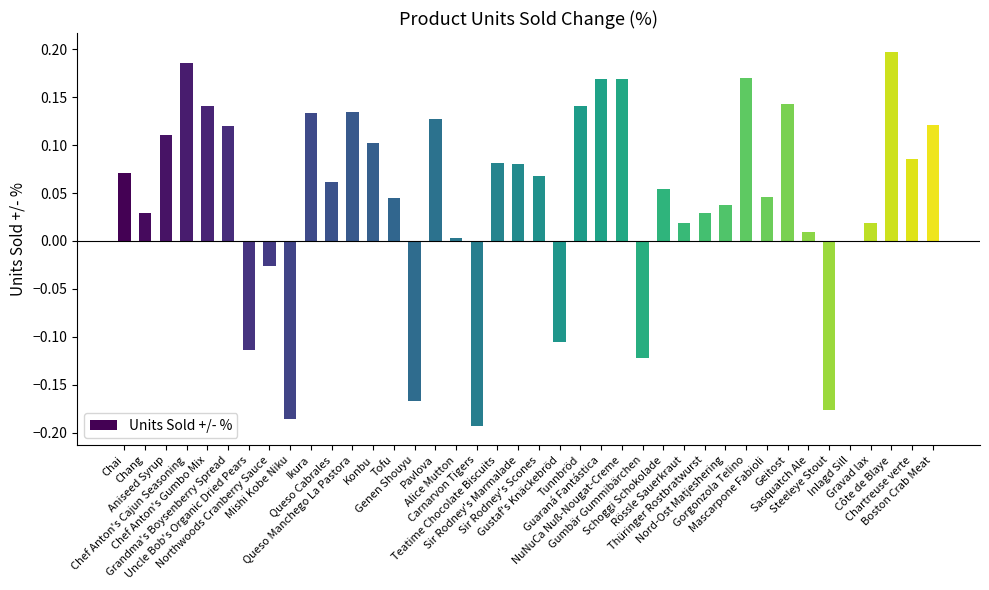

What is the sum of all values?

1.8